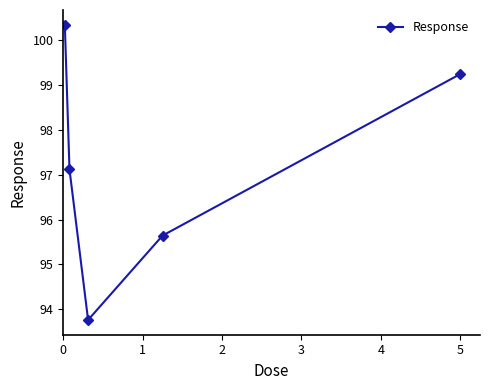

What is the minimum value shown in the chart?

93.8